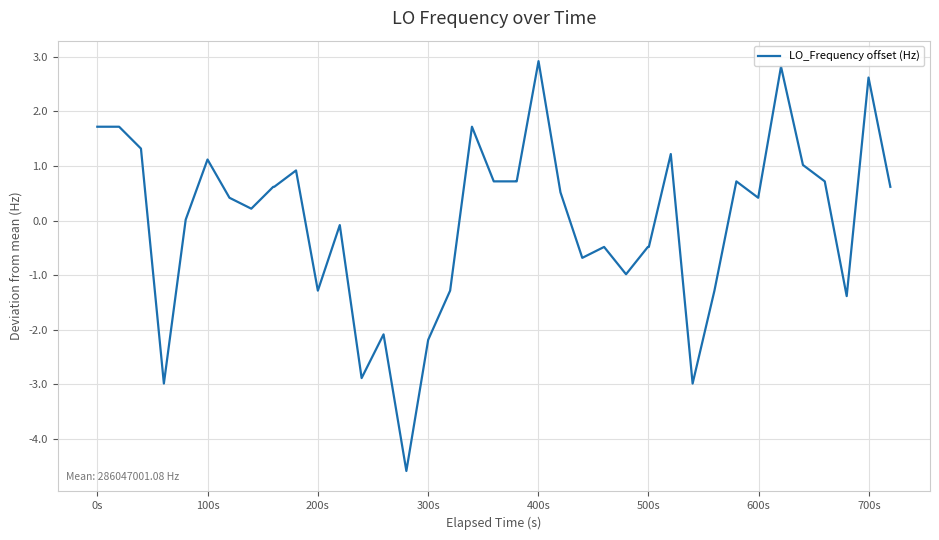

How many series are shown in this chart?

1